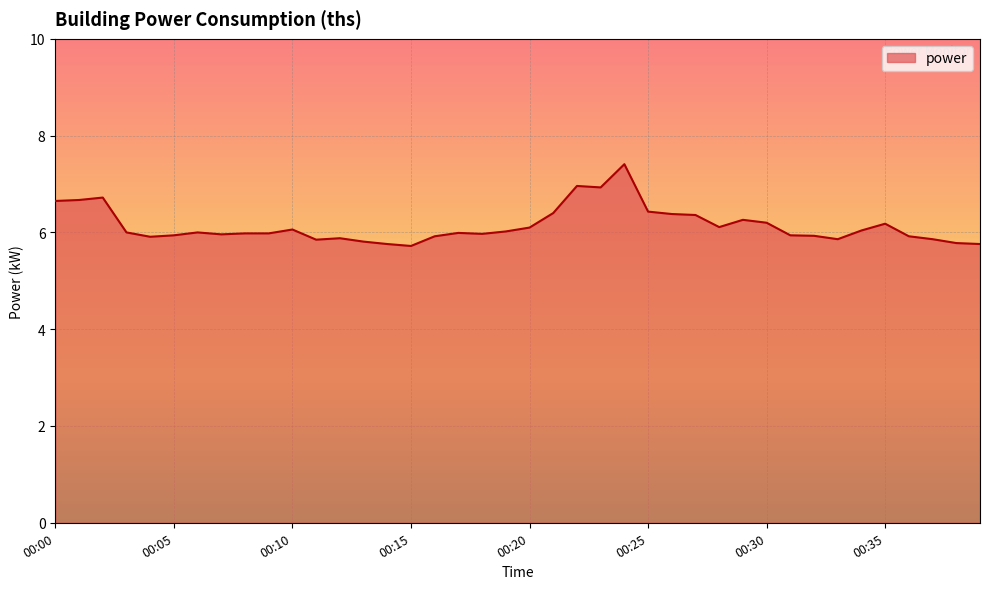

How many distinct data groups are displayed?

1